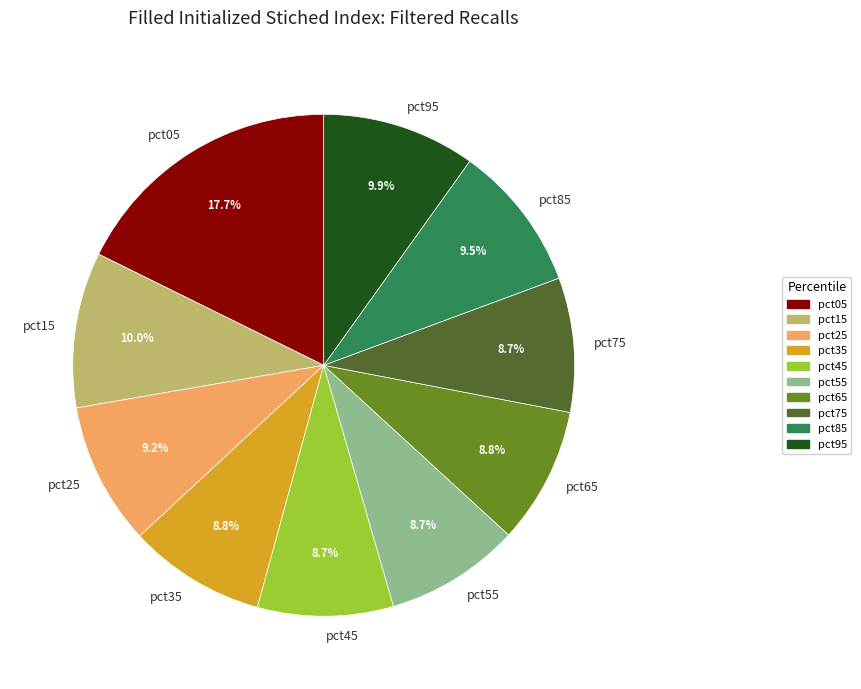

What percentage is NOT represented by pct65?

91.2%